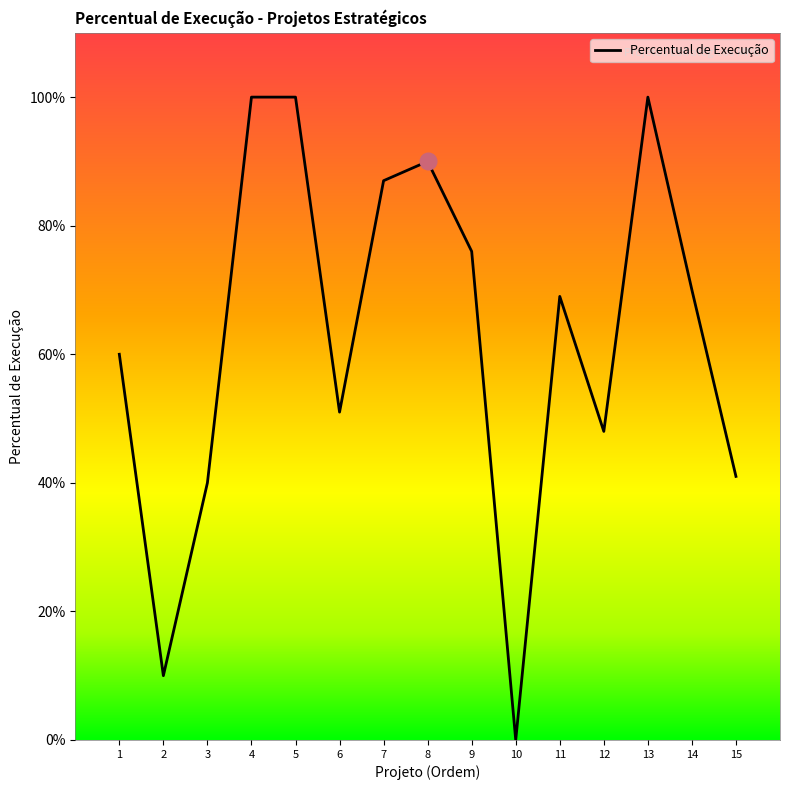

Does the chart display data point markers on the line(s)?

No